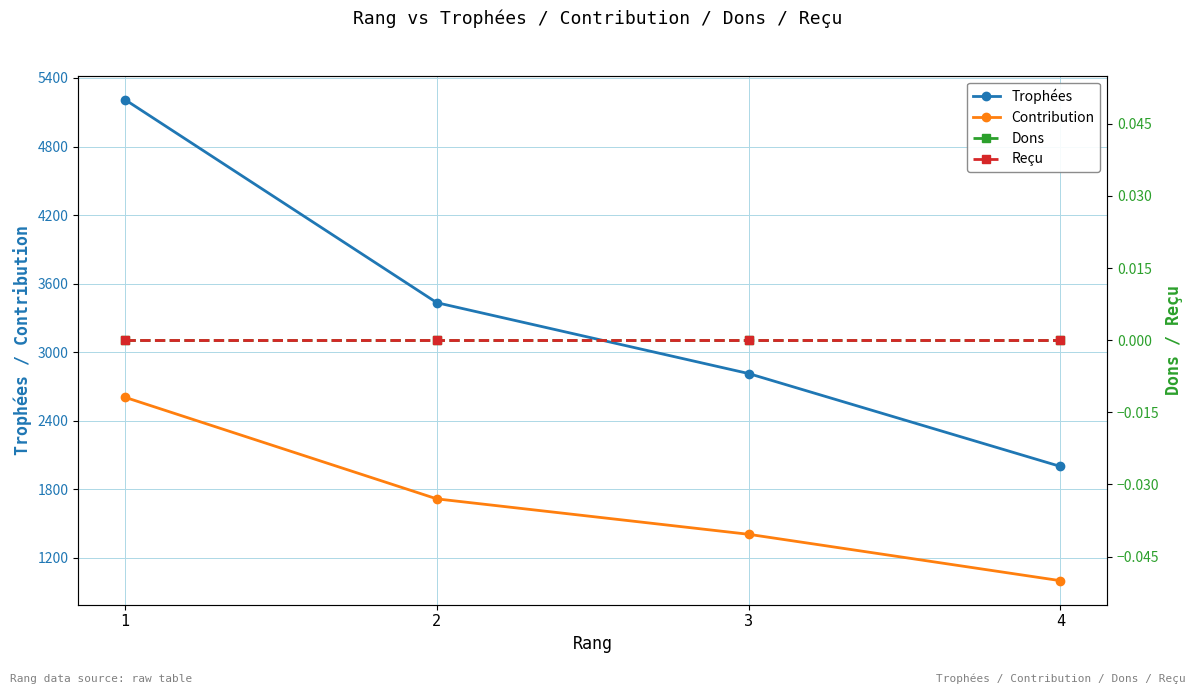

Does the chart have visible grid lines?

Yes